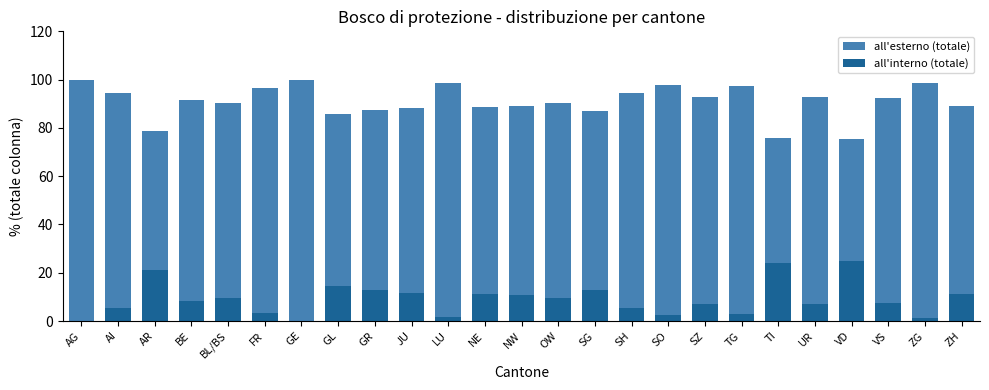

What is the average value of the all'esterno (totale) series?

90.9